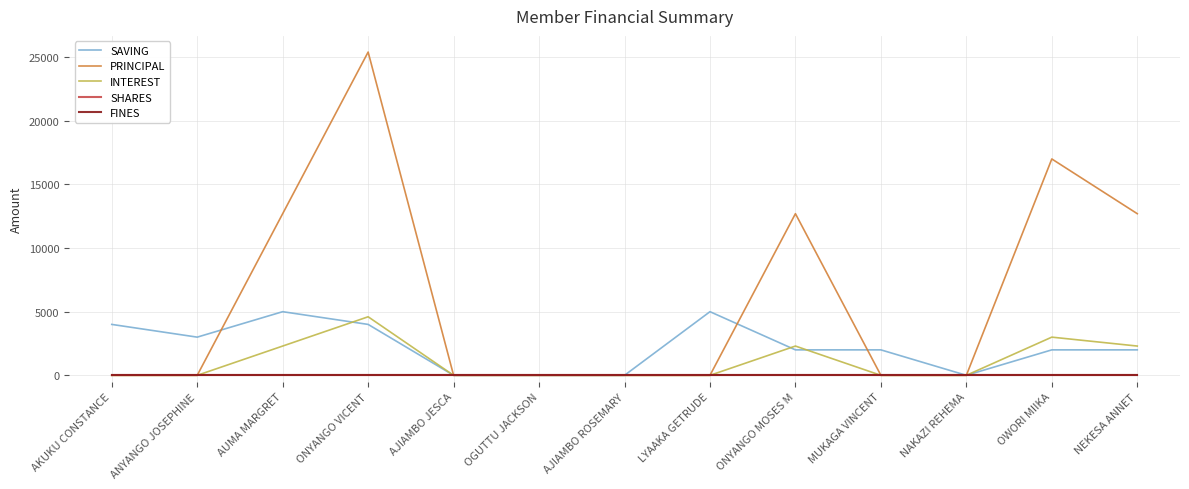

At which label does SAVING reach its peak?

AUMA MARGRET